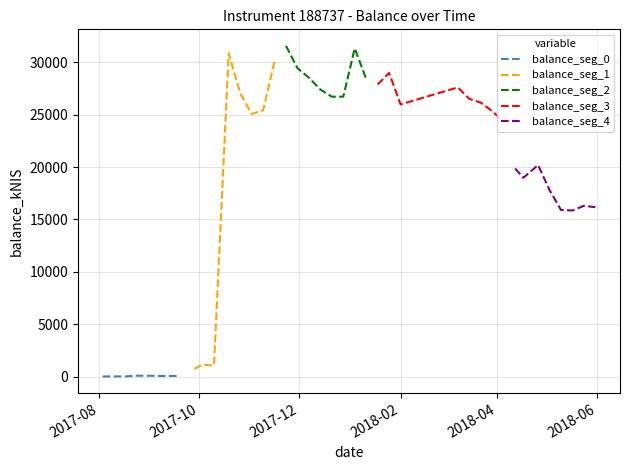

Which series has the widest spread of values?

balance_seg_1